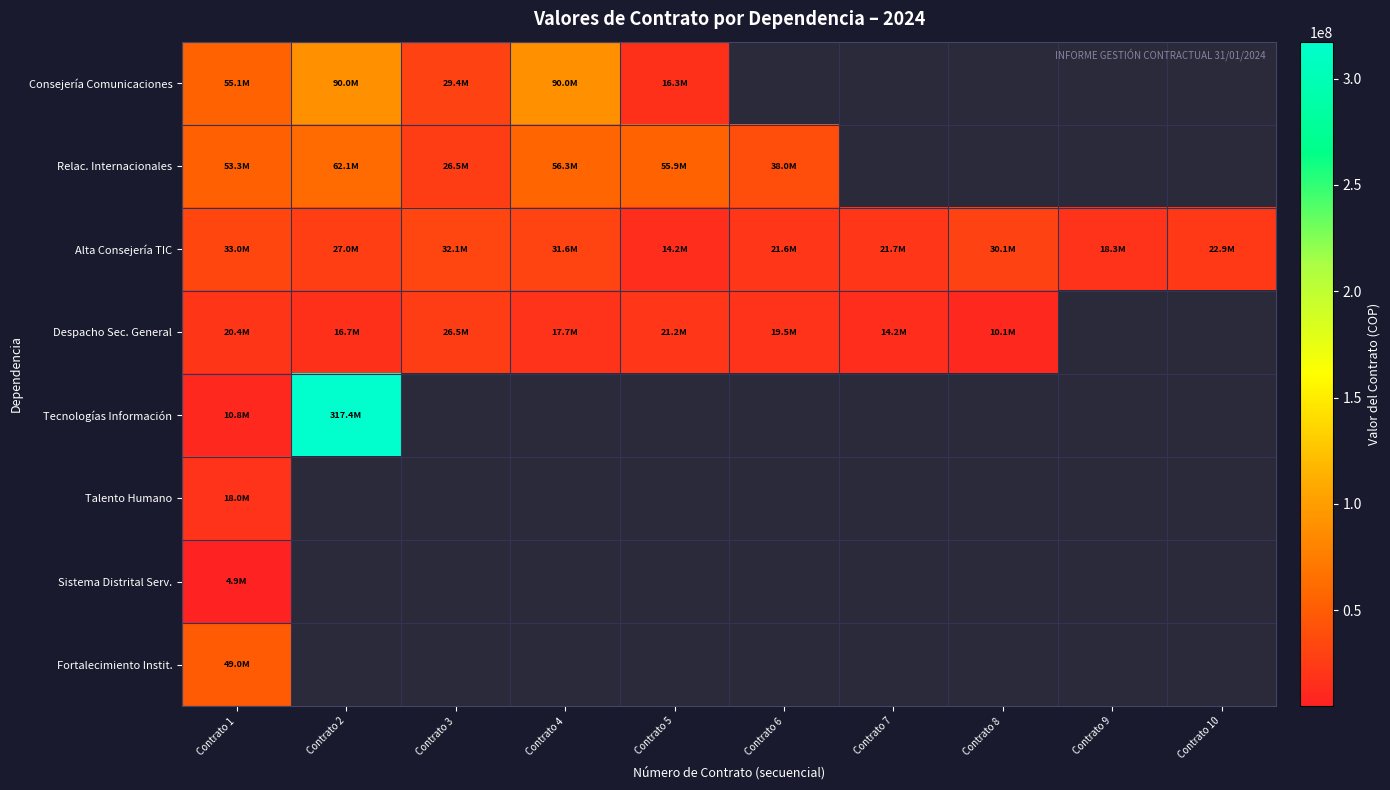

Which has a higher value, Contrato 2 or Contrato 6?

Contrato 2